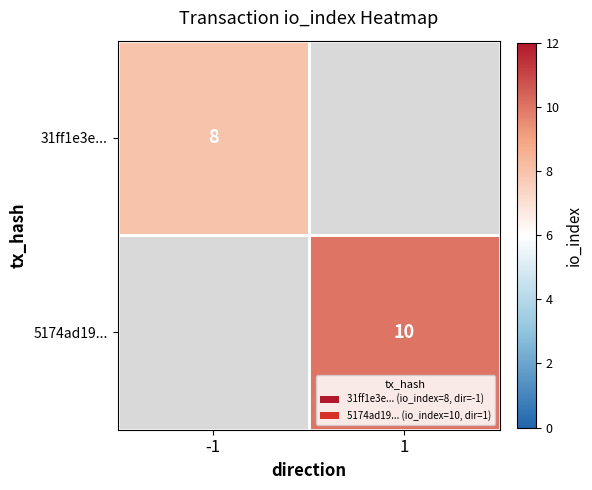

True or false: 31ff1e3e... has a value of 4 at -1.

False